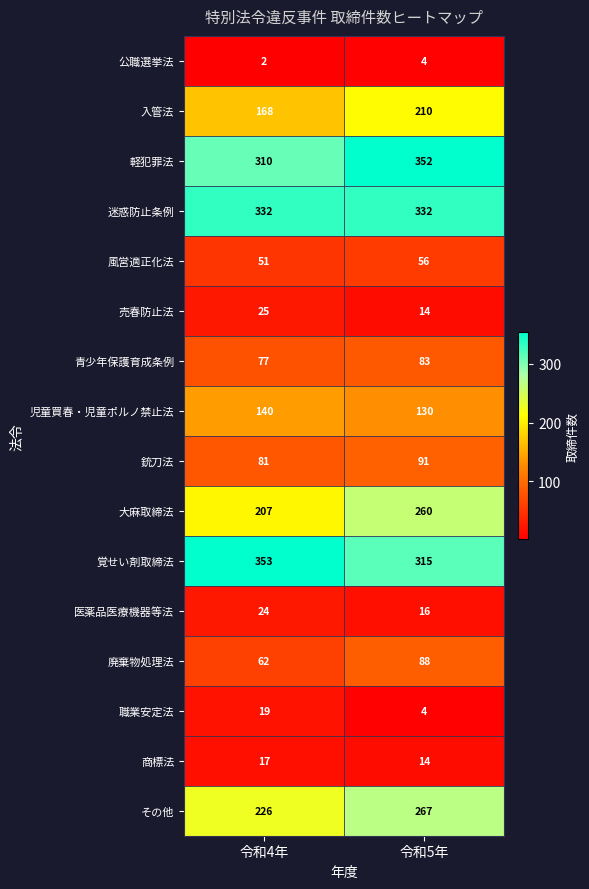

What value does the 売春防止法 series have at 令和5年?

14